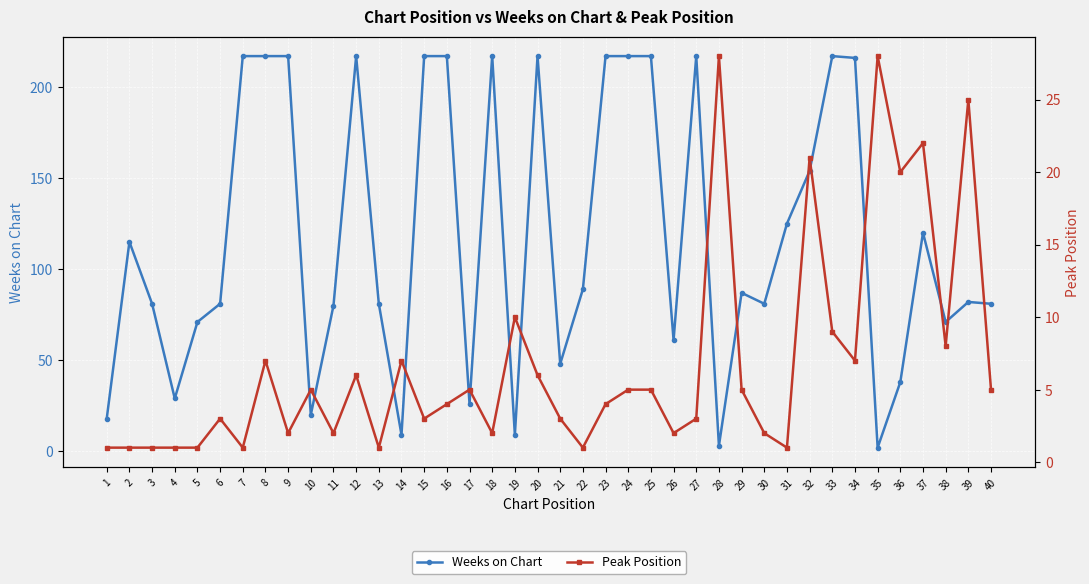

Is the value of Weeks on Chart at 27 greater than the value of Peak Position at 5?

Yes